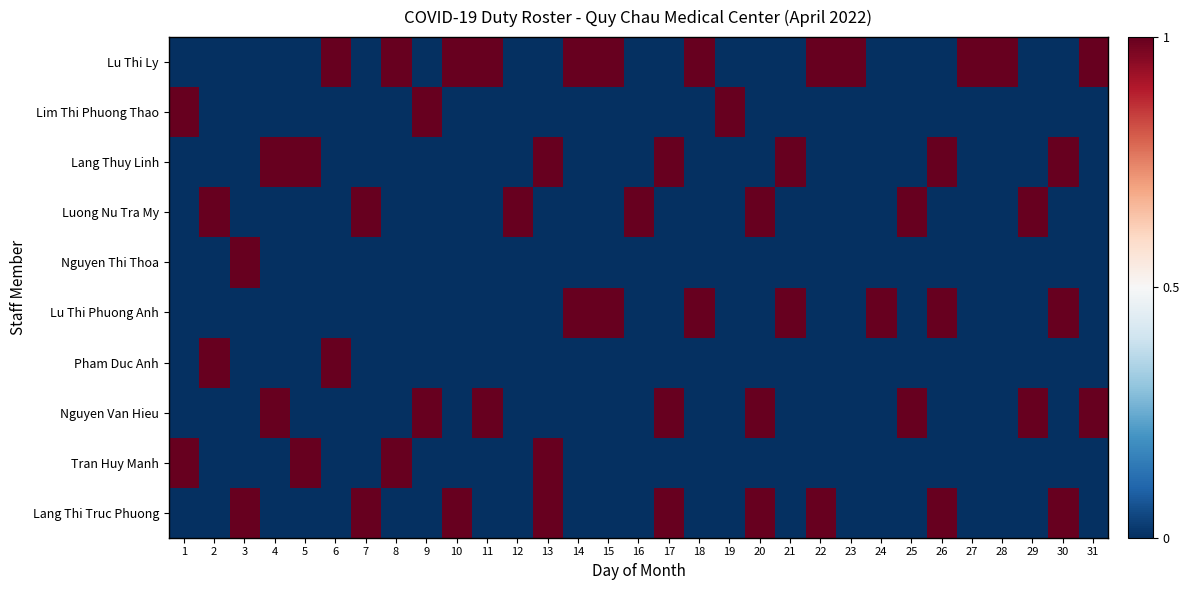

Reading left to right, what are all the values shown in this chart?

Lang Thi Truc Phuong: 1=0	2=0	3=1	4=0	5=0	6=0	7=1	8=0	9=0	10=1	11=0	12=0	13=1	14=0	15=0	16=0	17=1	18=0	19=0	20=1	21=0	22=1	23=0	24=0	25=0	26=1	27=0	28=0	29=0	30=1	31=0
Tran Huy Manh: 1=1	2=0	3=0	4=0	5=1	6=0	7=0	8=1	9=0	10=0	11=0	12=0	13=1	14=0	15=0	16=0	17=0	18=0	19=0	20=0	21=0	22=0	23=0	24=0	25=0	26=0	27=0	28=0	29=0	30=0	31=0
Nguyen Van Hieu: 1=0	2=0	3=0	4=1	5=0	6=0	7=0	8=0	9=1	10=0	11=1	12=0	13=0	14=0	15=0	16=0	17=1	18=0	19=0	20=1	21=0	22=0	23=0	24=0	25=1	26=0	27=0	28=0	29=1	30=0	31=1
Pham Duc Anh: 1=0	2=1	3=0	4=0	5=0	6=1	7=0	8=0	9=0	10=0	11=0	12=0	13=0	14=0	15=0	16=0	17=0	18=0	19=0	20=0	21=0	22=0	23=0	24=0	25=0	26=0	27=0	28=0	29=0	30=0	31=0
Lu Thi Phuong Anh: 1=0	2=0	3=0	4=0	5=0	6=0	7=0	8=0	9=0	10=0	11=0	12=0	13=0	14=1	15=1	16=0	17=0	18=1	19=0	20=0	21=1	22=0	23=0	24=1	25=0	26=1	27=0	28=0	29=0	30=1	31=0
Nguyen Thi Thoa: 1=0	2=0	3=1	4=0	5=0	6=0	7=0	8=0	9=0	10=0	11=0	12=0	13=0	14=0	15=0	16=0	17=0	18=0	19=0	20=0	21=0	22=0	23=0	24=0	25=0	26=0	27=0	28=0	29=0	30=0	31=0
Luong Nu Tra My: 1=0	2=1	3=0	4=0	5=0	6=0	7=1	8=0	9=0	10=0	11=0	12=1	13=0	14=0	15=0	16=1	17=0	18=0	19=0	20=1	21=0	22=0	23=0	24=0	25=1	26=0	27=0	28=0	29=1	30=0	31=0
Lang Thuy Linh: 1=0	2=0	3=0	4=1	5=1	6=0	7=0	8=0	9=0	10=0	11=0	12=0	13=1	14=0	15=0	16=0	17=1	18=0	19=0	20=0	21=1	22=0	23=0	24=0	25=0	26=1	27=0	28=0	29=0	30=1	31=0
Lim Thi Phuong Thao: 1=1	2=0	3=0	4=0	5=0	6=0	7=0	8=0	9=1	10=0	11=0	12=0	13=0	14=0	15=0	16=0	17=0	18=0	19=1	20=0	21=0	22=0	23=0	24=0	25=0	26=0	27=0	28=0	29=0	30=0	31=0
Lu Thi Ly: 1=0	2=0	3=0	4=0	5=0	6=1	7=0	8=1	9=0	10=1	11=1	12=0	13=0	14=1	15=1	16=0	17=0	18=1	19=0	20=0	21=0	22=1	23=1	24=0	25=0	26=0	27=1	28=1	29=0	30=0	31=1